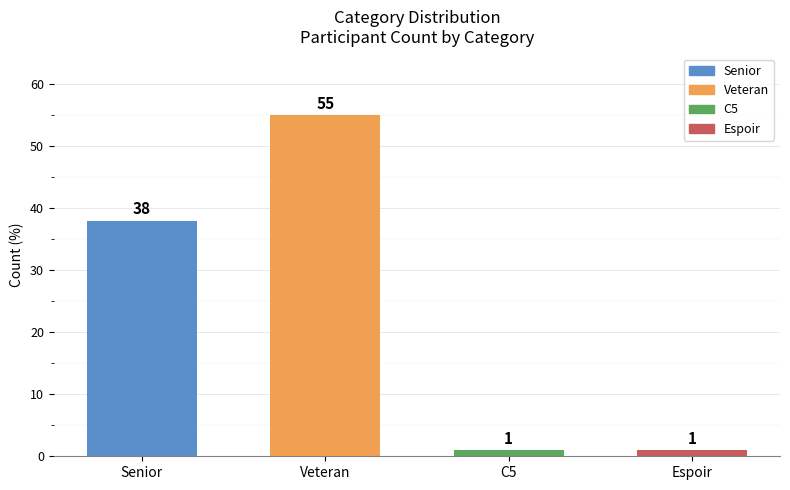

What is the label of the 4th bar from the right?

Senior